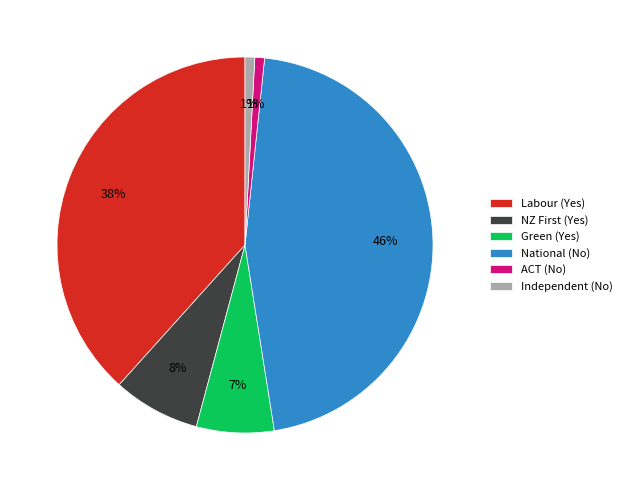

To the nearest percent, what is the combined percentage of Green (Yes) and Labour (Yes)?

45%